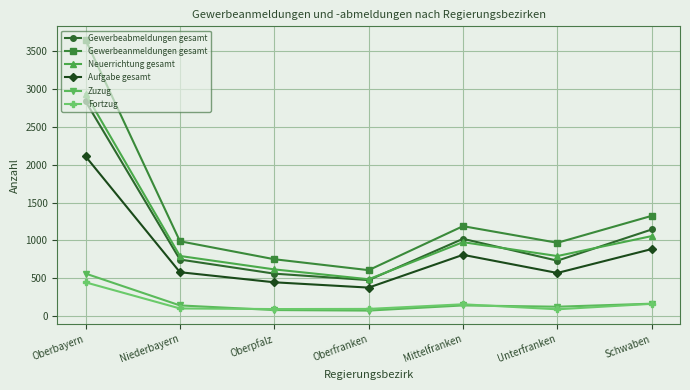

True or false: Aufgabe gesamt has a value of 887 at Schwaben.

True